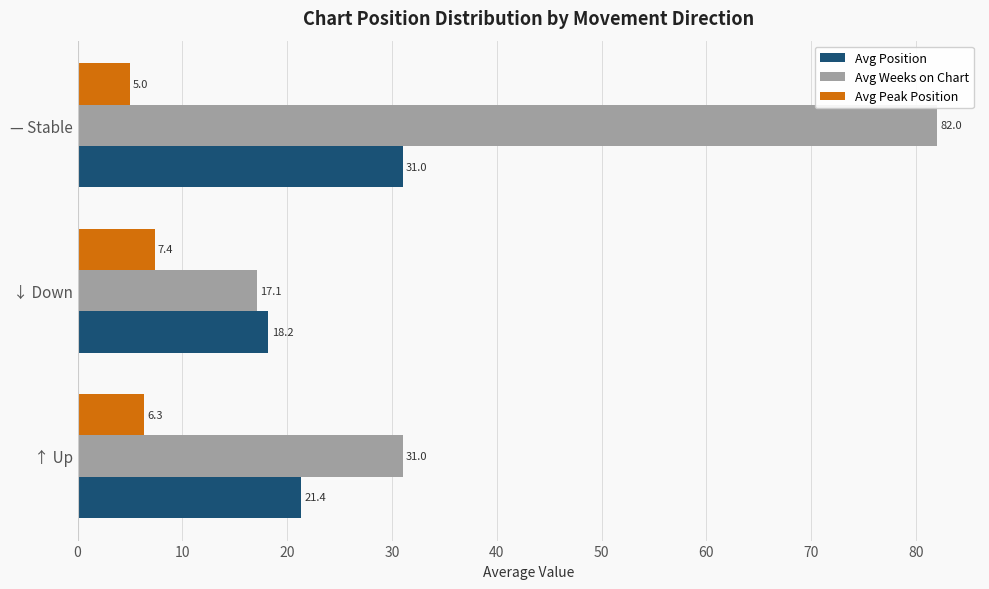

List the series in order of their peak value, lowest first.

Avg Peak Position, Avg Position, Avg Weeks on Chart